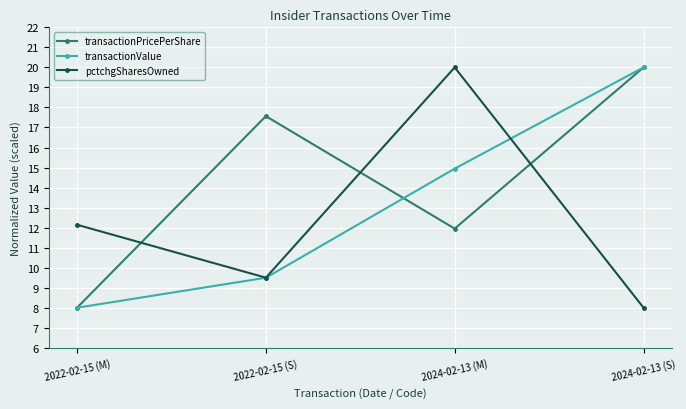

Count the number of categories in the chart.

4